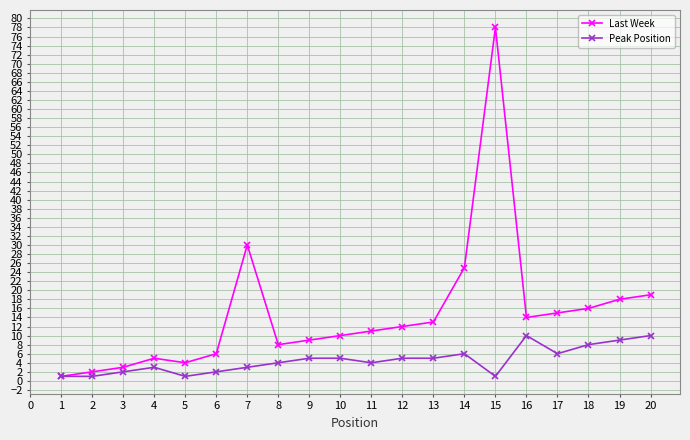

Is it true that Last Week equals 33 at 20?

False